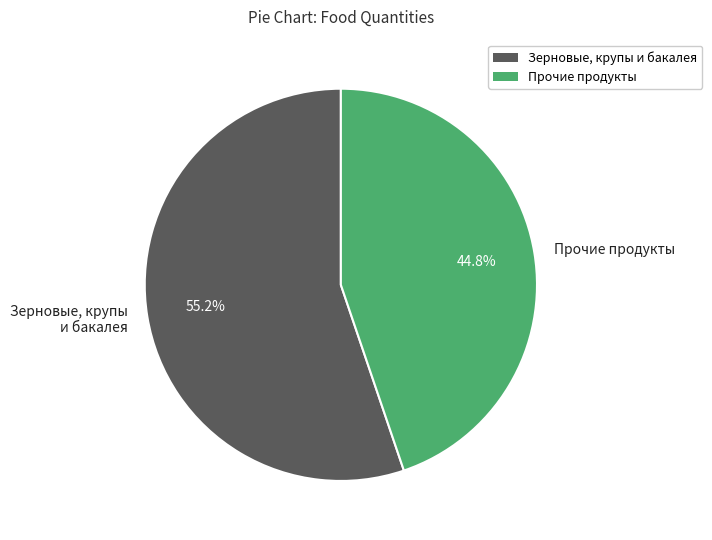

Which slice is the largest?

Зерновые, крупы и бакалея